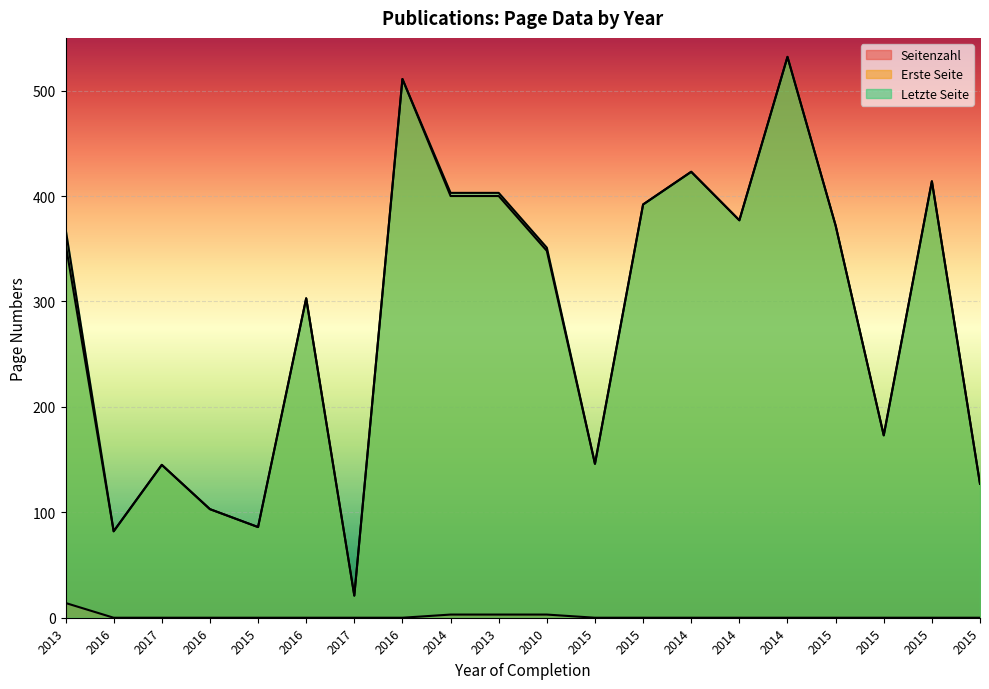

Which series has the largest total across all categories?

Letzte Seite